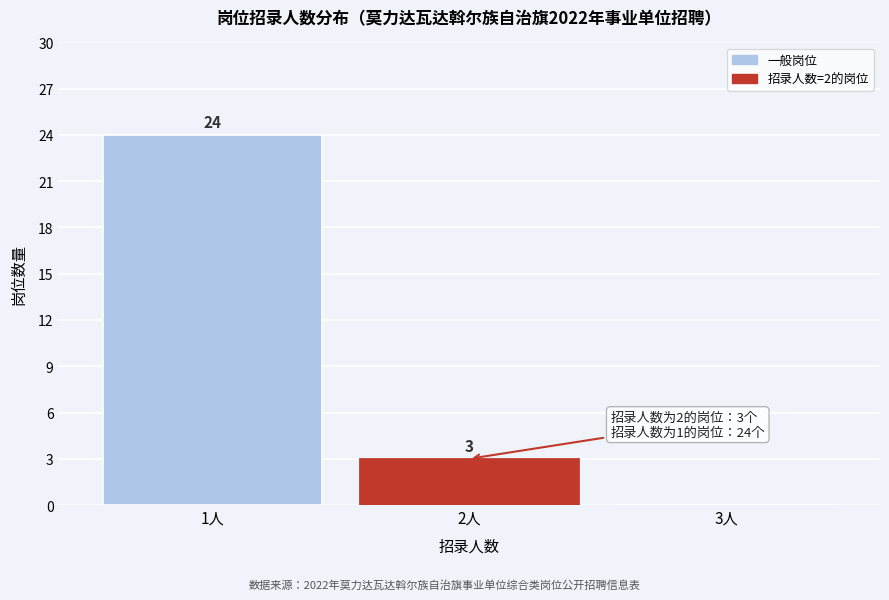

Reading left to right, extract all data points from this chart.

1人=24	2人=3	3人=0